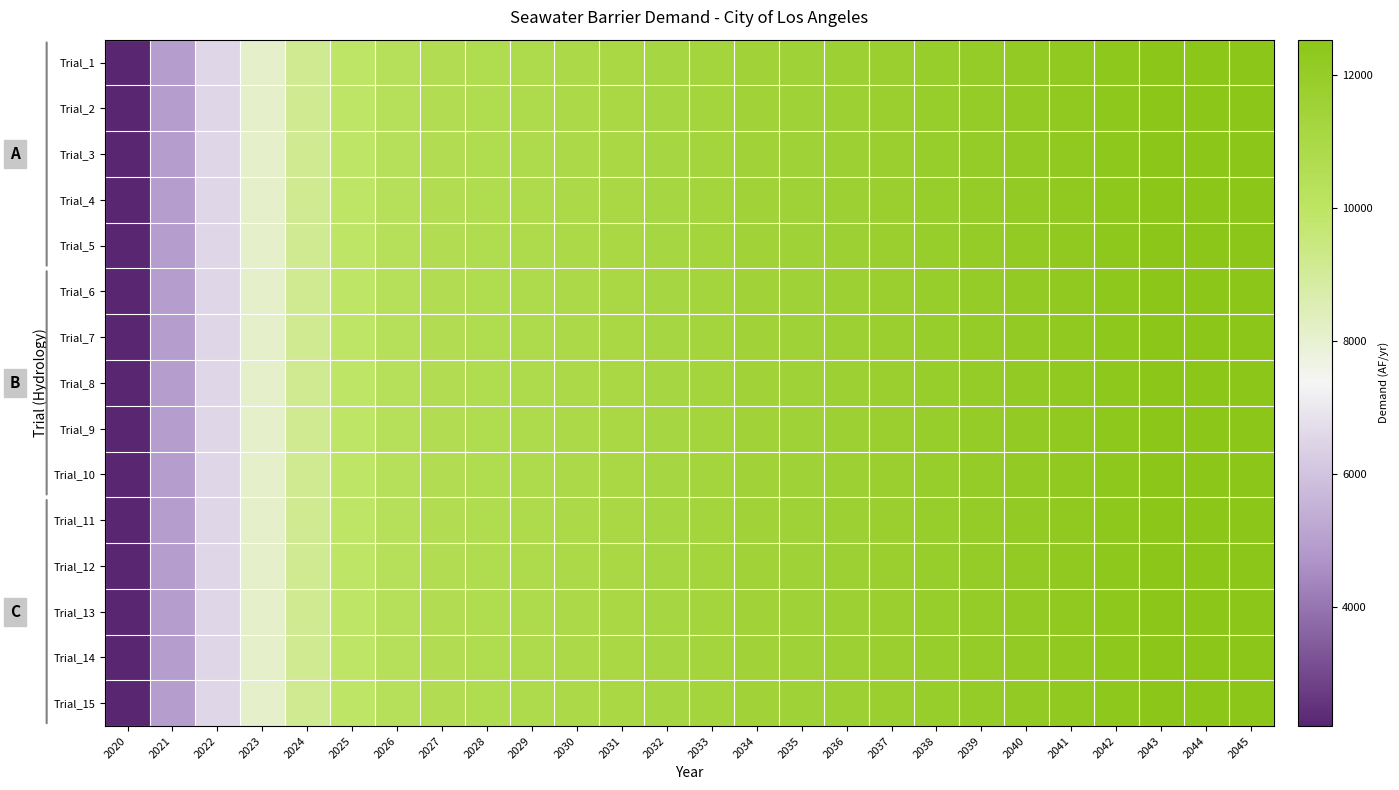

Reading right to left, what are all the values shown in this chart?

Trial_1: 2045=12528	2044=12528	2043=12504	2042=12384	2041=12264	2040=12144	2039=12024	2038=11904	2037=11784	2036=11664	2035=11544	2034=11424	2033=11304	2032=11184	2031=11064	2030=10943	2029=10823	2028=10703	2027=10556	2026=10328	2025=9948	2024=9161	2023=8100	2022=6527	2021=4944	2020=2214
Trial_2: 2045=12528	2044=12528	2043=12504	2042=12384	2041=12264	2040=12144	2039=12024	2038=11904	2037=11784	2036=11664	2035=11544	2034=11424	2033=11304	2032=11184	2031=11064	2030=10943	2029=10823	2028=10703	2027=10556	2026=10328	2025=9948	2024=9161	2023=8100	2022=6527	2021=4944	2020=2214
Trial_3: 2045=12528	2044=12528	2043=12504	2042=12384	2041=12264	2040=12144	2039=12024	2038=11904	2037=11784	2036=11664	2035=11544	2034=11424	2033=11304	2032=11184	2031=11064	2030=10943	2029=10823	2028=10703	2027=10556	2026=10328	2025=9948	2024=9161	2023=8100	2022=6527	2021=4944	2020=2214
Trial_4: 2045=12528	2044=12528	2043=12504	2042=12384	2041=12264	2040=12144	2039=12024	2038=11904	2037=11784	2036=11664	2035=11544	2034=11424	2033=11304	2032=11184	2031=11064	2030=10943	2029=10823	2028=10703	2027=10556	2026=10328	2025=9948	2024=9161	2023=8100	2022=6527	2021=4944	2020=2214
Trial_5: 2045=12528	2044=12528	2043=12504	2042=12384	2041=12264	2040=12144	2039=12024	2038=11904	2037=11784	2036=11664	2035=11544	2034=11424	2033=11304	2032=11184	2031=11064	2030=10943	2029=10823	2028=10703	2027=10556	2026=10328	2025=9948	2024=9161	2023=8100	2022=6527	2021=4944	2020=2214
Trial_6: 2045=12528	2044=12528	2043=12504	2042=12384	2041=12264	2040=12144	2039=12024	2038=11904	2037=11784	2036=11664	2035=11544	2034=11424	2033=11304	2032=11184	2031=11064	2030=10943	2029=10823	2028=10703	2027=10556	2026=10328	2025=9948	2024=9161	2023=8100	2022=6527	2021=4944	2020=2214
Trial_7: 2045=12528	2044=12528	2043=12504	2042=12384	2041=12264	2040=12144	2039=12024	2038=11904	2037=11784	2036=11664	2035=11544	2034=11424	2033=11304	2032=11184	2031=11064	2030=10943	2029=10823	2028=10703	2027=10556	2026=10328	2025=9948	2024=9161	2023=8100	2022=6527	2021=4944	2020=2214
Trial_8: 2045=12528	2044=12528	2043=12504	2042=12384	2041=12264	2040=12144	2039=12024	2038=11904	2037=11784	2036=11664	2035=11544	2034=11424	2033=11304	2032=11184	2031=11064	2030=10943	2029=10823	2028=10703	2027=10556	2026=10328	2025=9948	2024=9161	2023=8100	2022=6527	2021=4944	2020=2214
Trial_9: 2045=12528	2044=12528	2043=12504	2042=12384	2041=12264	2040=12144	2039=12024	2038=11904	2037=11784	2036=11664	2035=11544	2034=11424	2033=11304	2032=11184	2031=11064	2030=10943	2029=10823	2028=10703	2027=10556	2026=10328	2025=9948	2024=9161	2023=8100	2022=6527	2021=4944	2020=2214
Trial_10: 2045=12528	2044=12528	2043=12504	2042=12384	2041=12264	2040=12144	2039=12024	2038=11904	2037=11784	2036=11664	2035=11544	2034=11424	2033=11304	2032=11184	2031=11064	2030=10943	2029=10823	2028=10703	2027=10556	2026=10328	2025=9948	2024=9161	2023=8100	2022=6527	2021=4944	2020=2214
Trial_11: 2045=12528	2044=12528	2043=12504	2042=12384	2041=12264	2040=12144	2039=12024	2038=11904	2037=11784	2036=11664	2035=11544	2034=11424	2033=11304	2032=11184	2031=11064	2030=10943	2029=10823	2028=10703	2027=10556	2026=10328	2025=9948	2024=9161	2023=8100	2022=6527	2021=4944	2020=2214
Trial_12: 2045=12528	2044=12528	2043=12504	2042=12384	2041=12264	2040=12144	2039=12024	2038=11904	2037=11784	2036=11664	2035=11544	2034=11424	2033=11304	2032=11184	2031=11064	2030=10943	2029=10823	2028=10703	2027=10556	2026=10328	2025=9948	2024=9161	2023=8100	2022=6527	2021=4944	2020=2214
Trial_13: 2045=12528	2044=12528	2043=12504	2042=12384	2041=12264	2040=12144	2039=12024	2038=11904	2037=11784	2036=11664	2035=11544	2034=11424	2033=11304	2032=11184	2031=11064	2030=10943	2029=10823	2028=10703	2027=10556	2026=10328	2025=9948	2024=9161	2023=8100	2022=6527	2021=4944	2020=2214
Trial_14: 2045=12528	2044=12528	2043=12504	2042=12384	2041=12264	2040=12144	2039=12024	2038=11904	2037=11784	2036=11664	2035=11544	2034=11424	2033=11304	2032=11184	2031=11064	2030=10943	2029=10823	2028=10703	2027=10556	2026=10328	2025=9948	2024=9161	2023=8100	2022=6527	2021=4944	2020=2214
Trial_15: 2045=12528	2044=12528	2043=12504	2042=12384	2041=12264	2040=12144	2039=12024	2038=11904	2037=11784	2036=11664	2035=11544	2034=11424	2033=11304	2032=11184	2031=11064	2030=10943	2029=10823	2028=10703	2027=10556	2026=10328	2025=9948	2024=9161	2023=8100	2022=6527	2021=4944	2020=2214